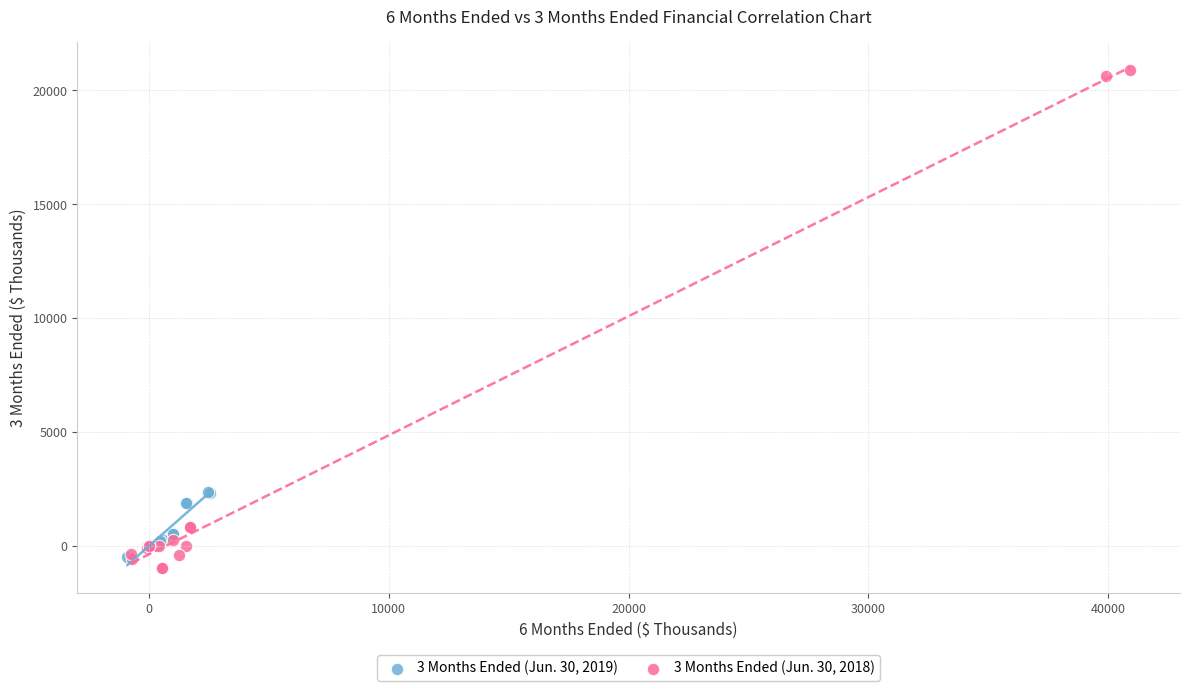

Which series has the widest spread of Y values?

3 Months Ended (Jun. 30, 2018)